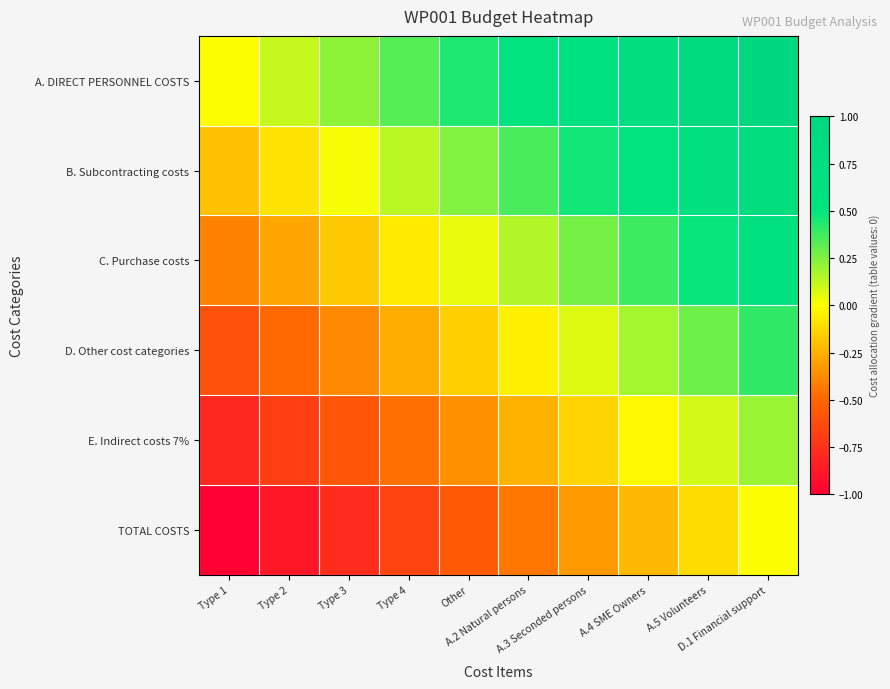

Which series has the widest spread of values?

A. DIRECT PERSONNEL COSTS